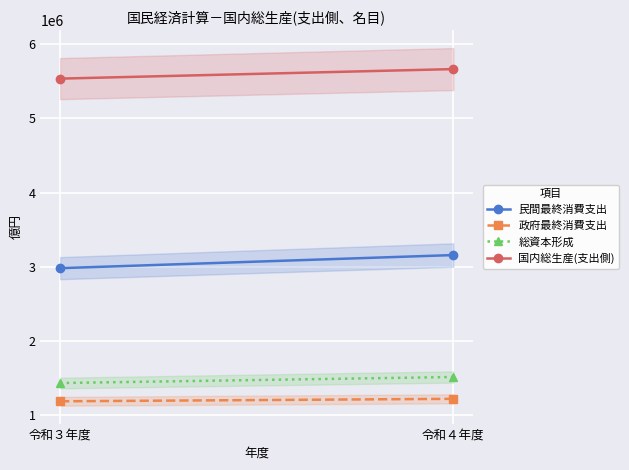

List the series in order of their peak value, lowest first.

政府最終消費支出, 総資本形成, 民間最終消費支出, 国内総生産(支出側)